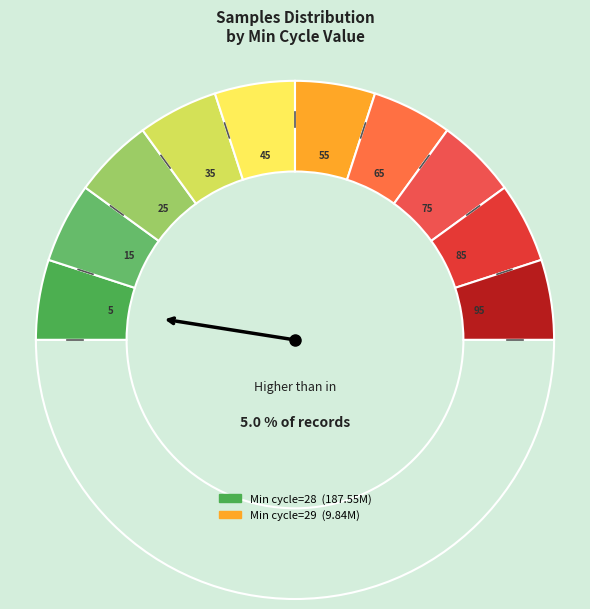

Which slice is the largest?

28